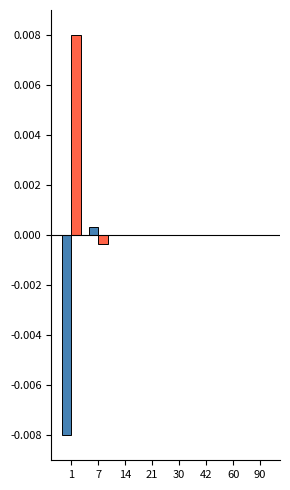

Between 21 and 30, which is larger?

21